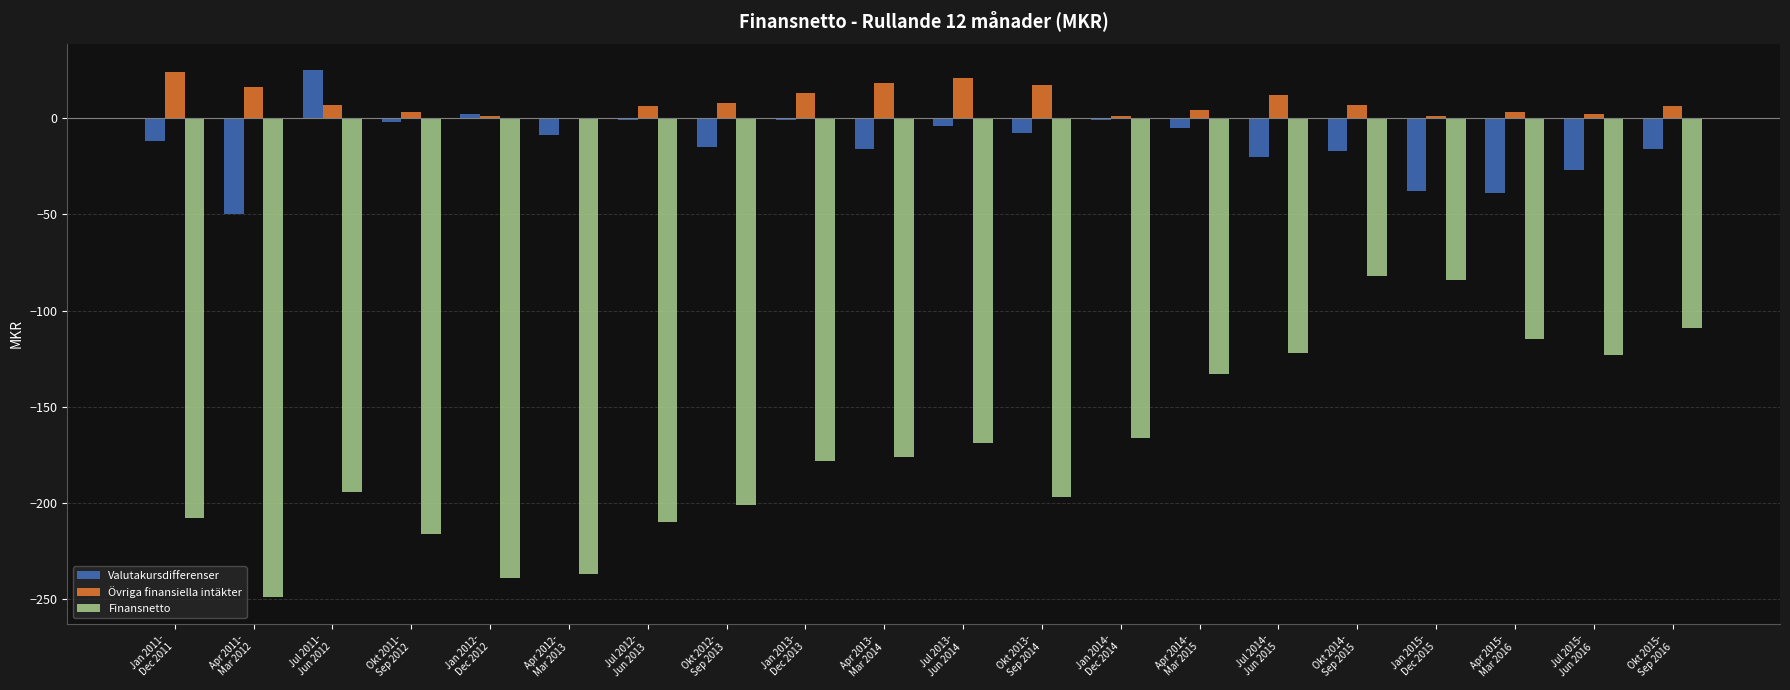

Which series has the largest total across all categories?

Övriga finansiella intäkter